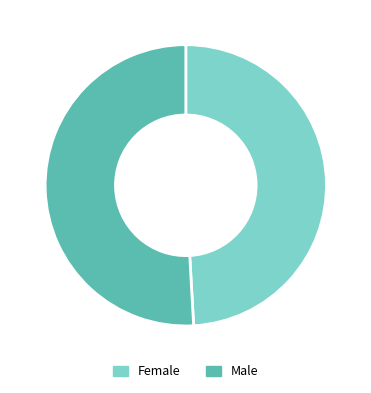

Is there a majority slice in this chart?

No